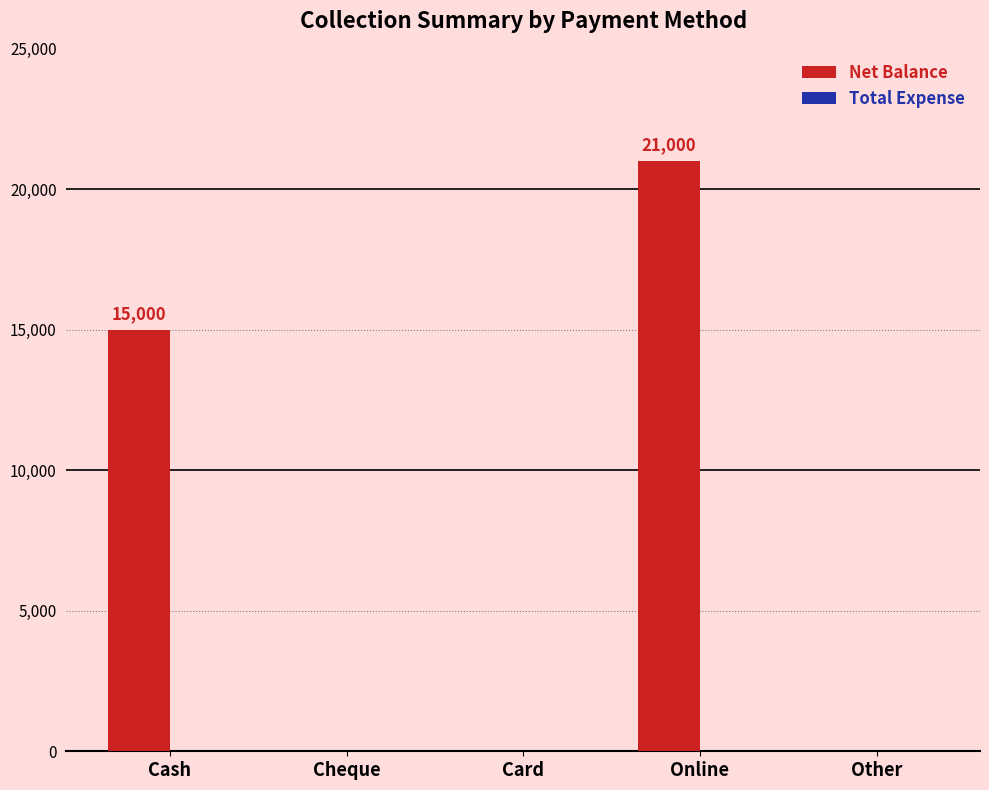

Count the number of data series in this chart.

1